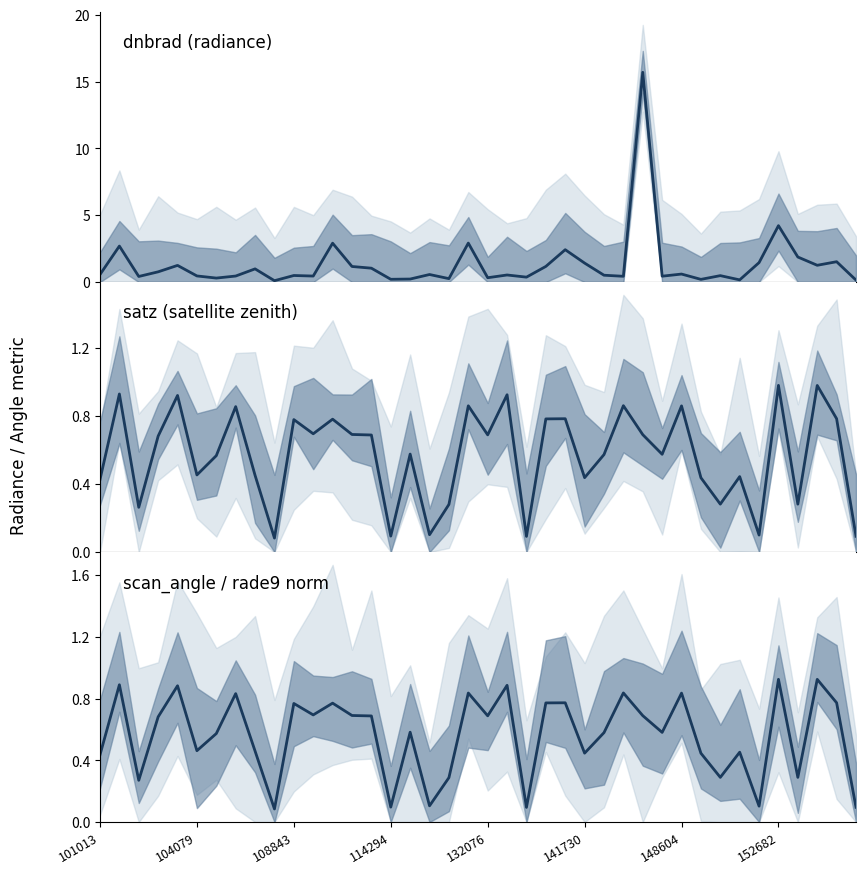

List the series in order of their peak value, lowest first.

scan_angle (norm), satz, dnbrad